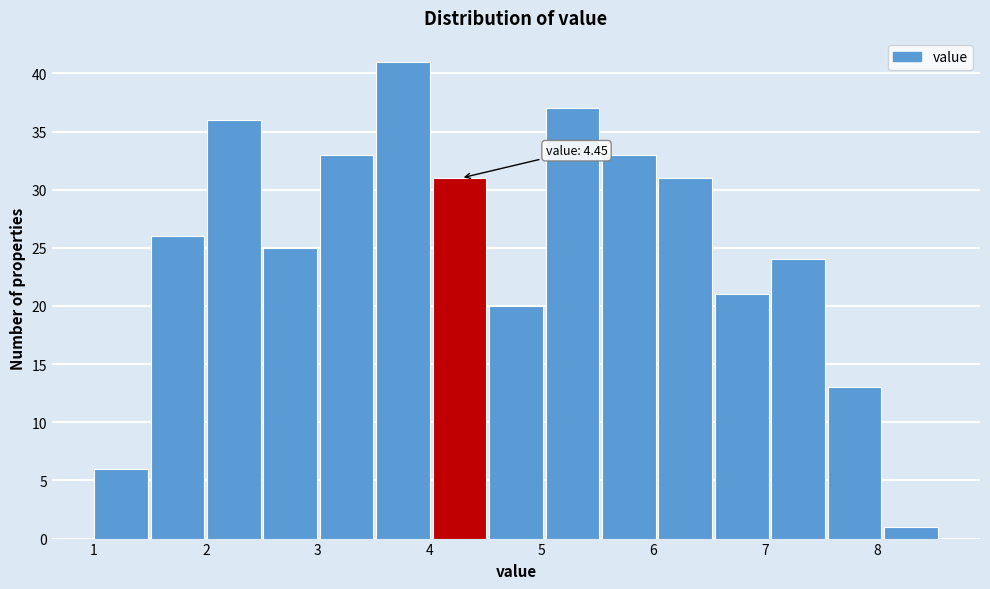

Over which range of the x-axis is the bar tallest?

3.5 to 4.0